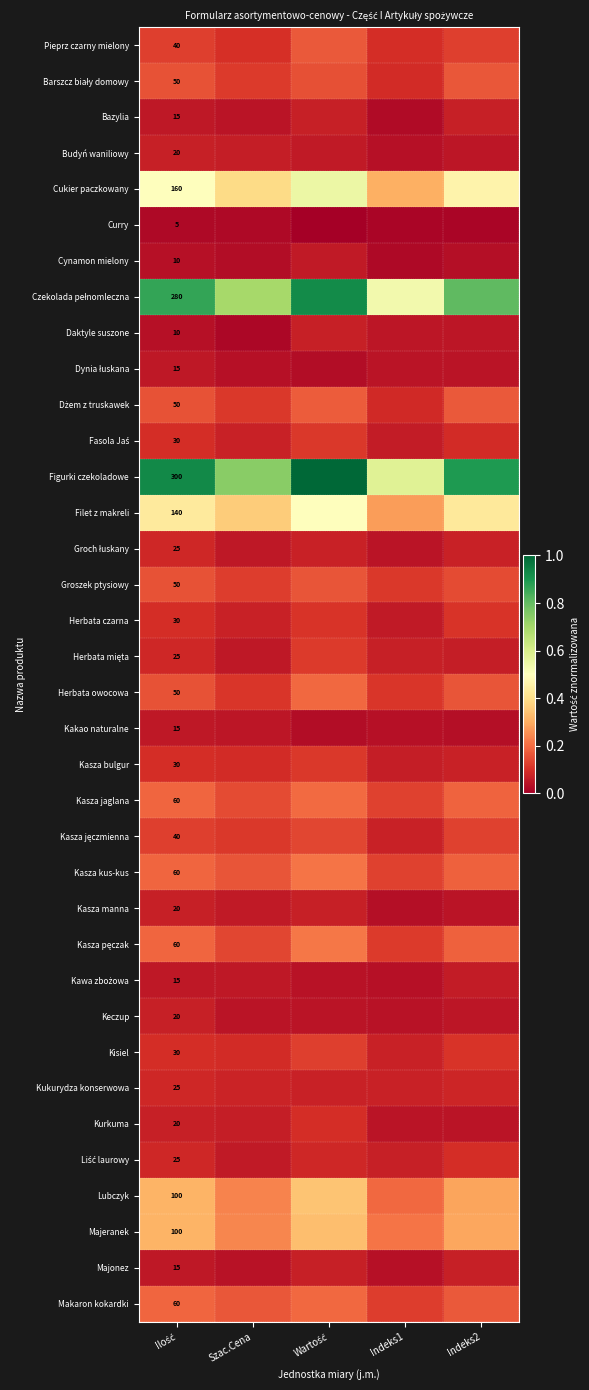

List the labels in order of Kasza pęczak value, largest first.

Wartość, Ilość, Indeks2, Szac.Cena, Indeks1